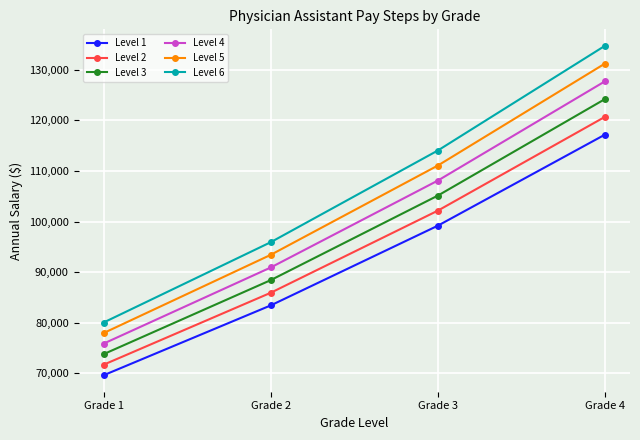

Reading right to left, list all the values displayed in this chart.

Level 1: 117188	99170	83397	69579
Level 2: 120703	102145	85898	71666
Level 3: 124218	105120	88399	73753
Level 4: 127733	108095	90900	75840
Level 5: 131248	111070	93401	77927
Level 6: 134763	114045	95902	80014